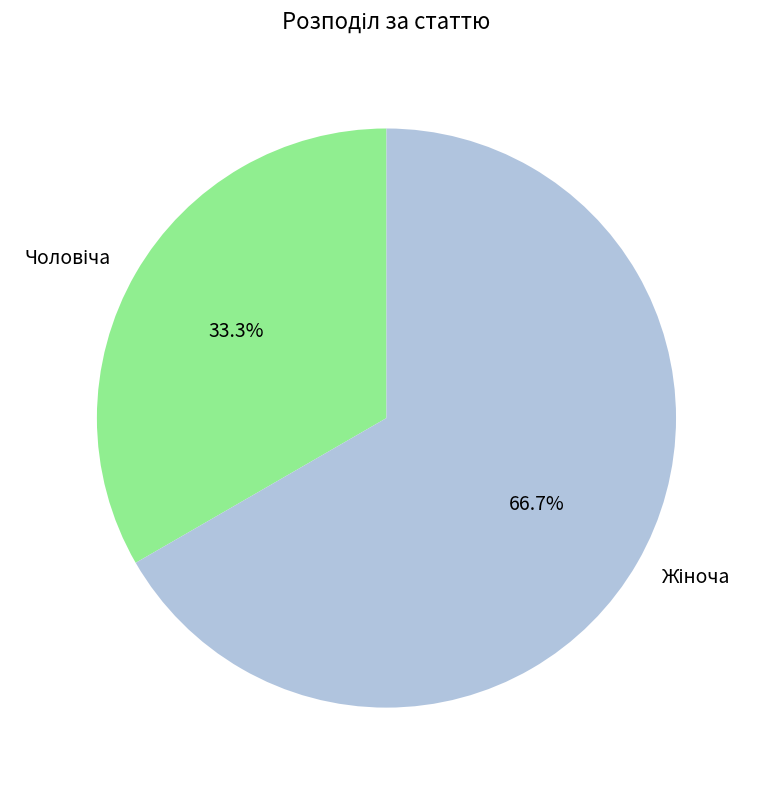

To the nearest percent, what is the difference between the largest and smallest slice percentages?

33%